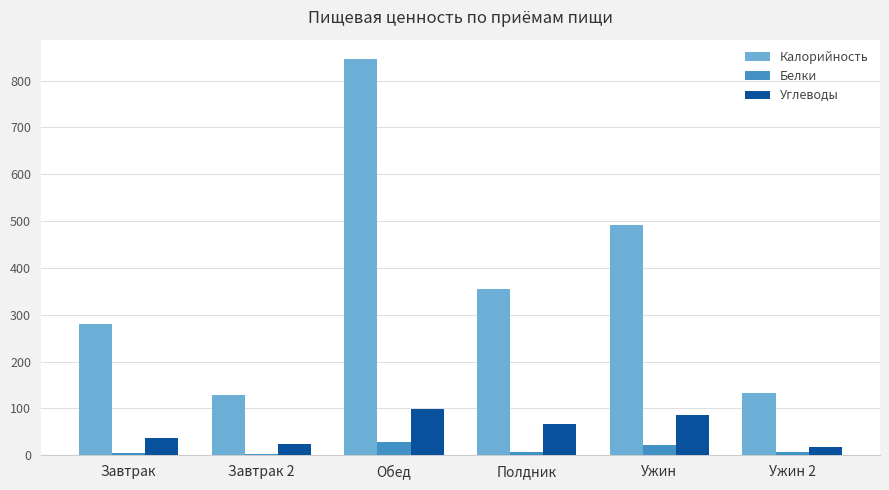

Which series has the largest total across all categories?

Калорийность